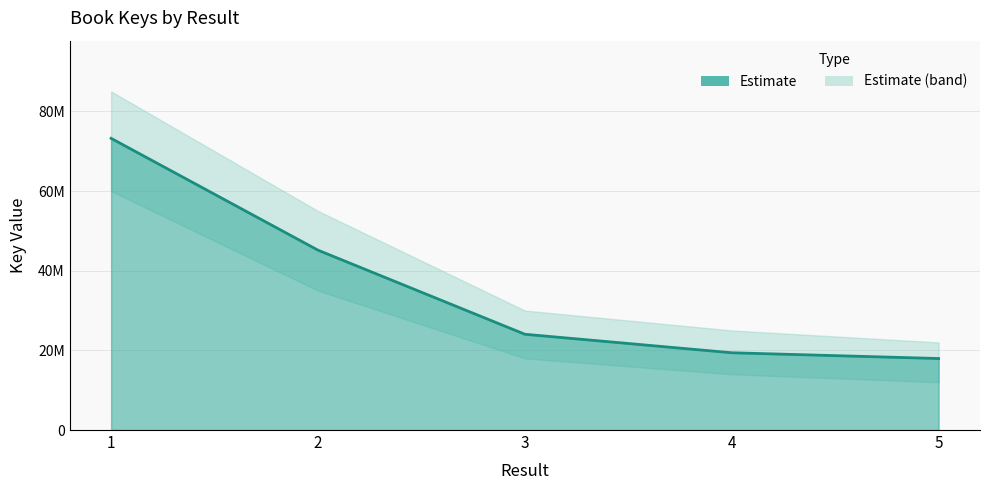

Reading left to right, what are all the values shown in this chart?

73229801	45156450	24045437	19400108	17952502